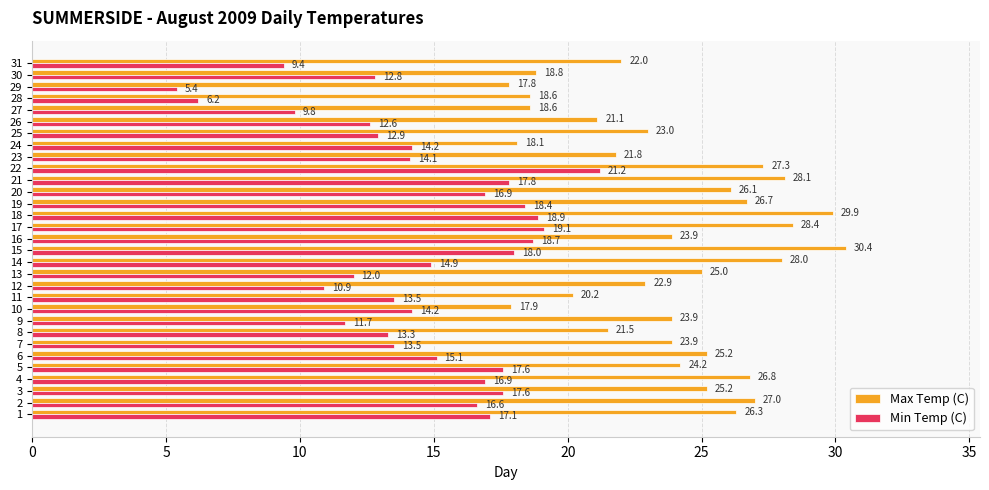

What is the total value across all series at 24?

32.3